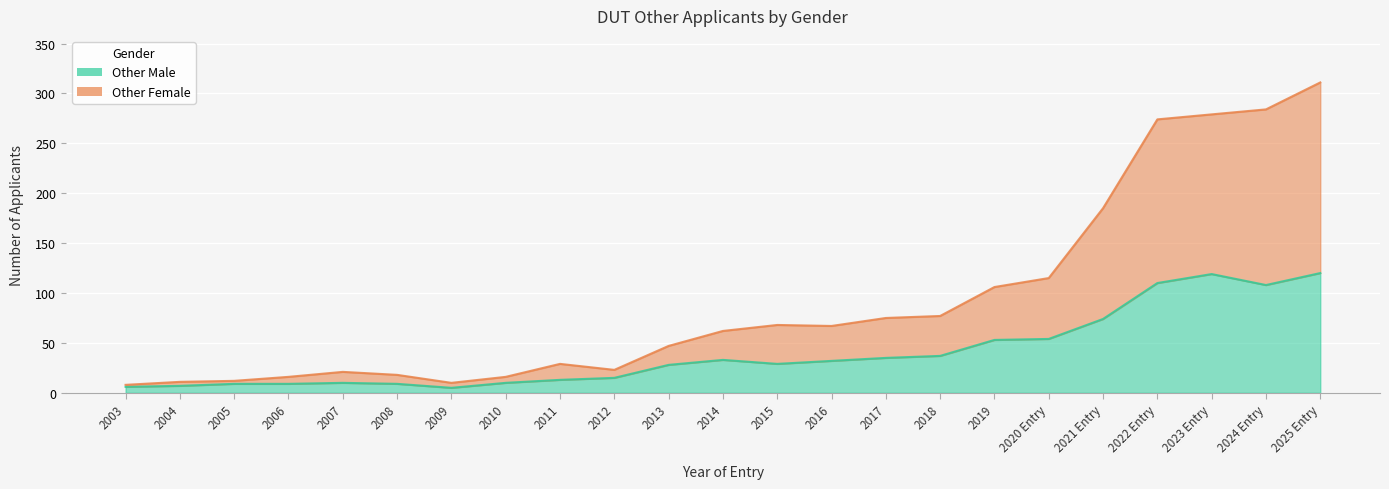

True or false: Other Male has a value of 47 at 2017.

False